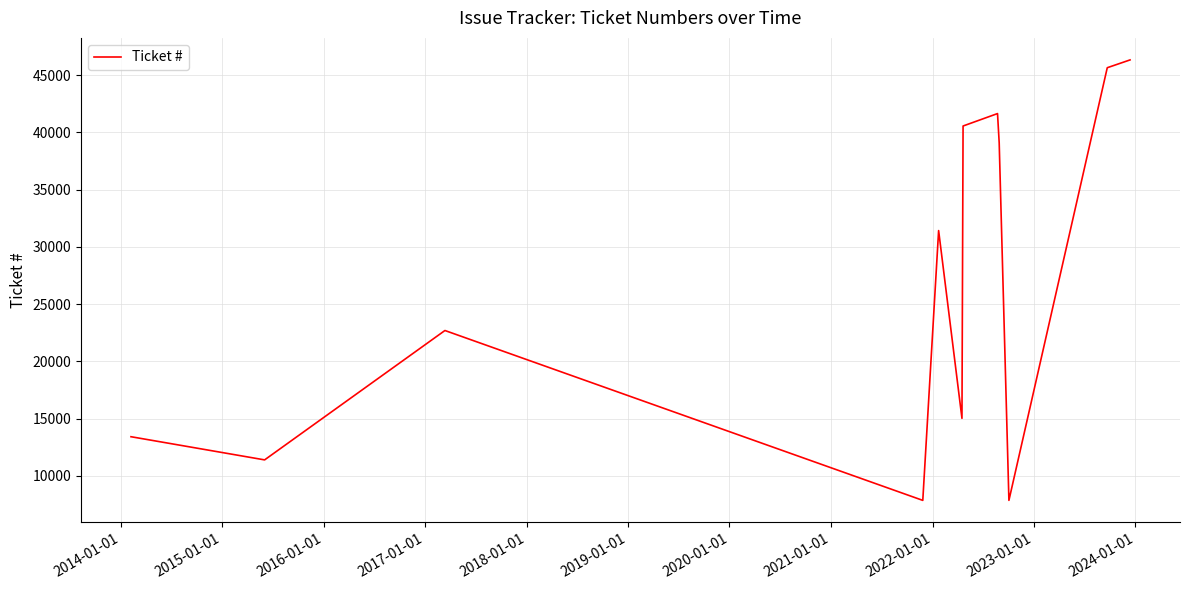

What is the difference between the maximum and minimum values?

38482